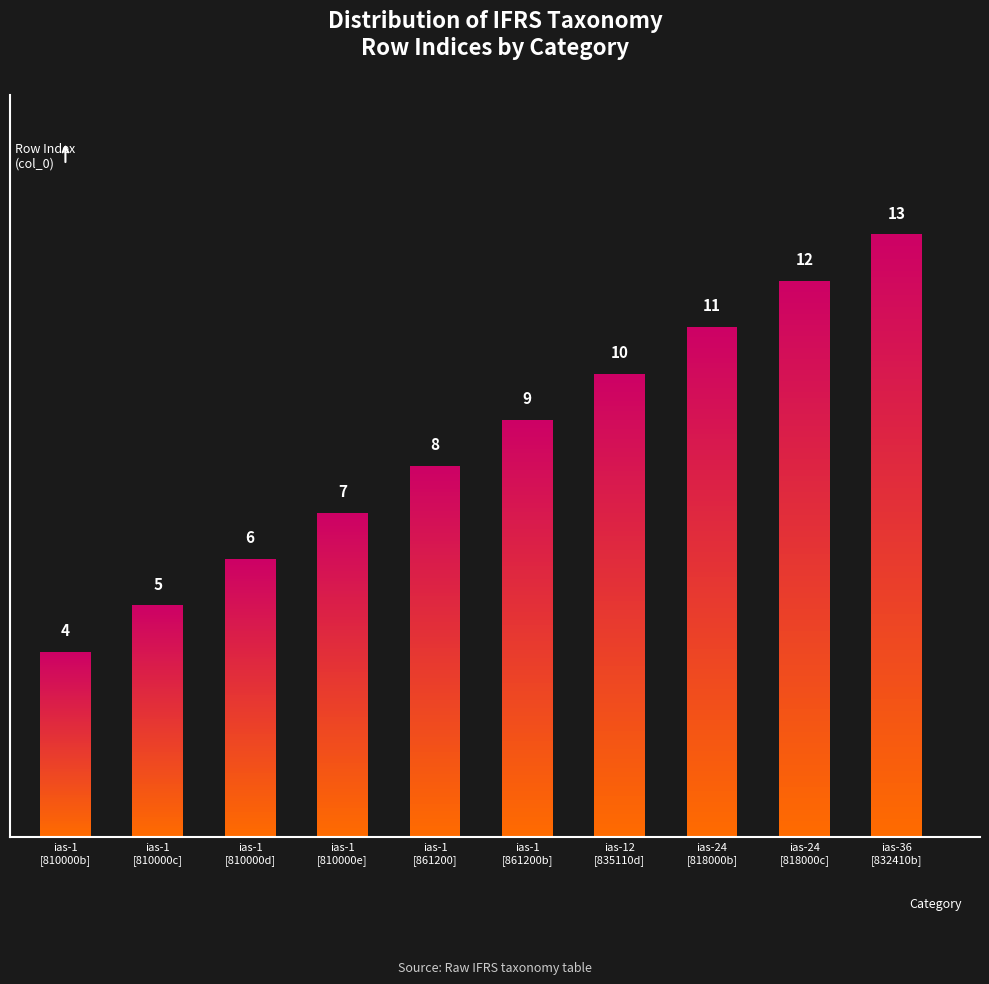

What is the average value?

8